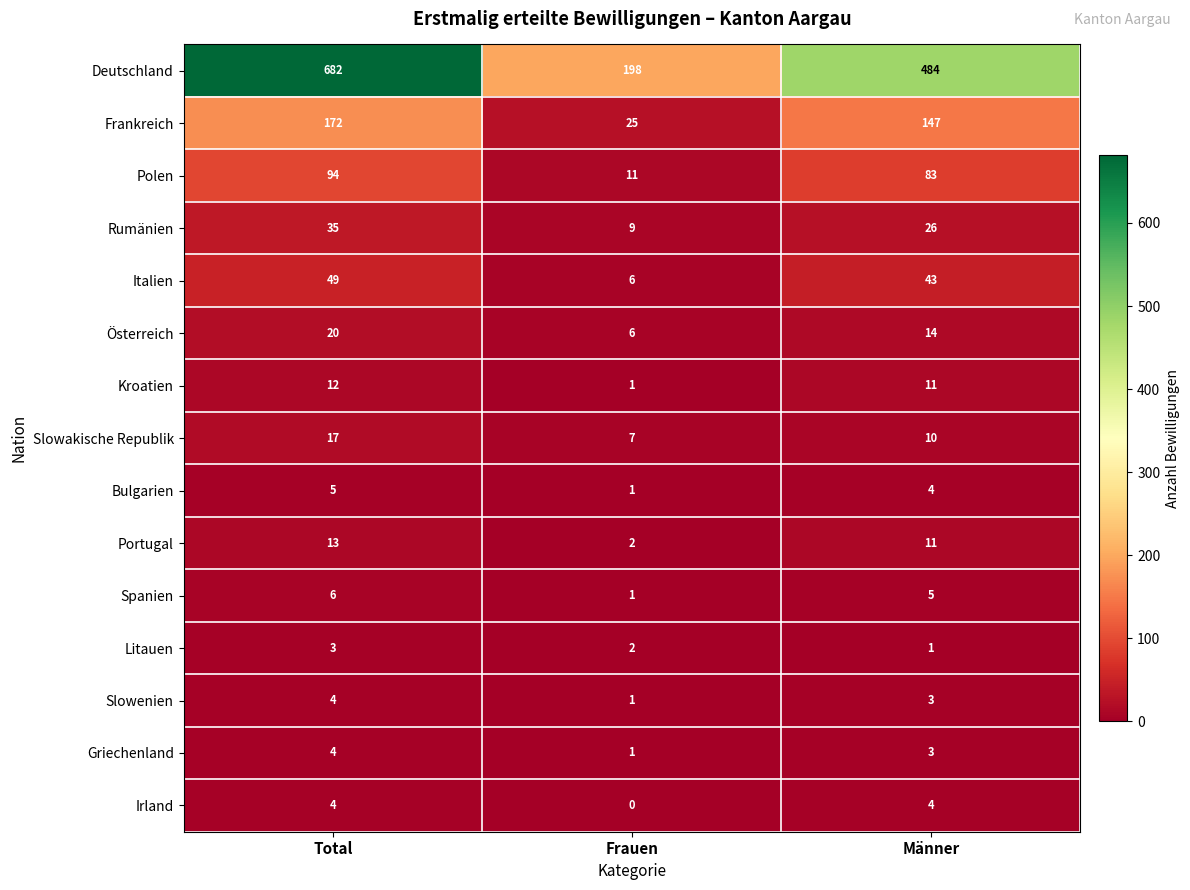

At which label does Frankreich reach its peak?

Total